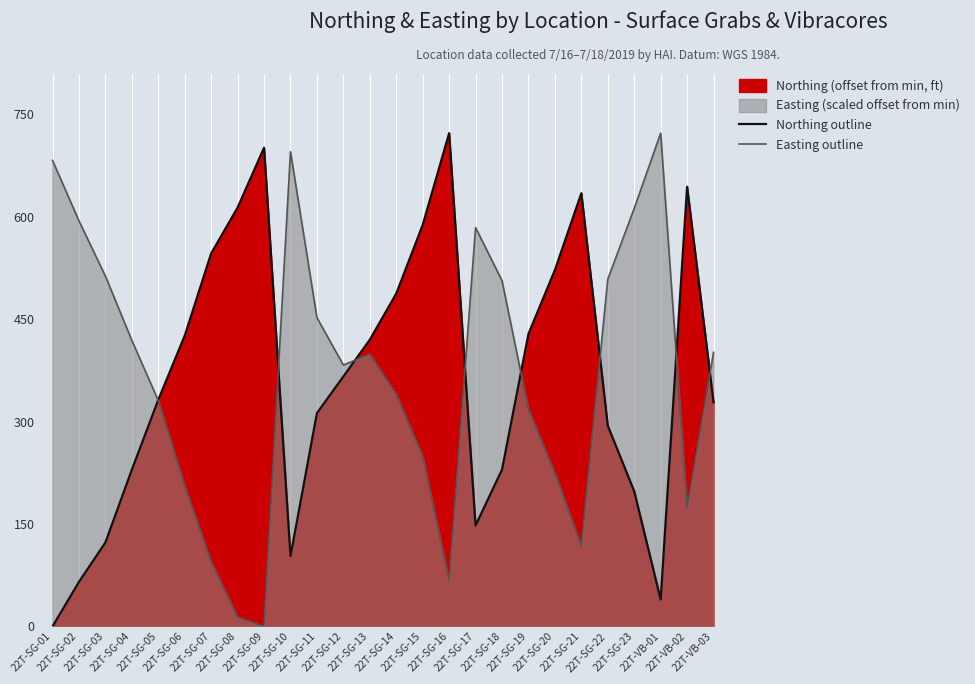

True or false: Easting outline has more than 1 interior local peaks.

True